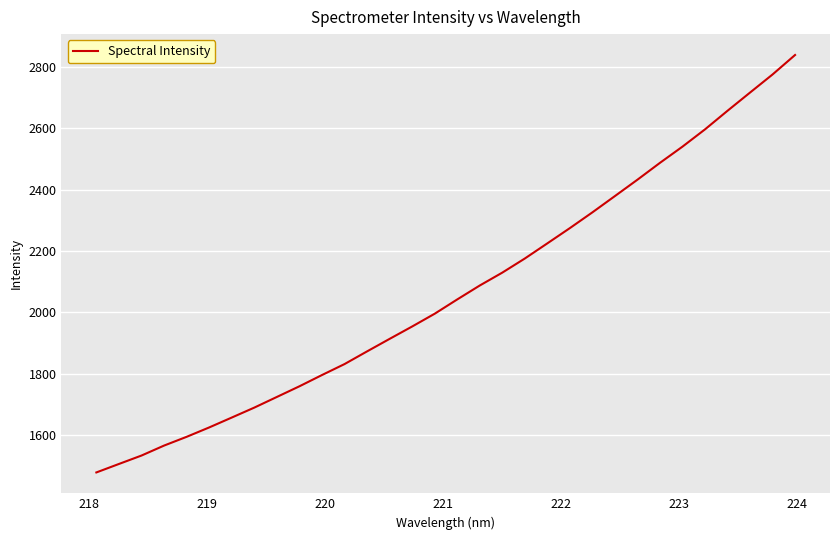

What is the difference between the maximum and minimum values?

1362.6